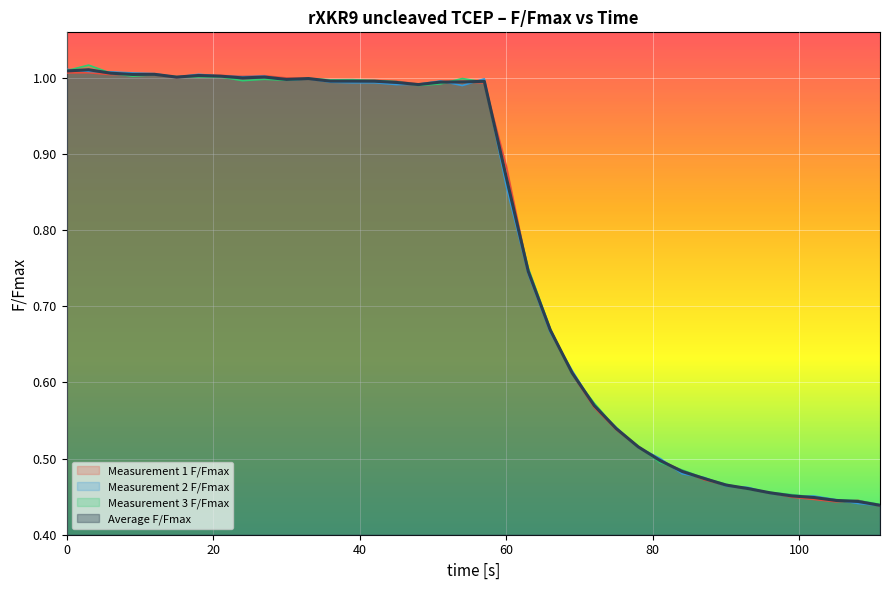

What is the difference between the Measurement 2 F/Fmax values at 54 and 60?

0.1